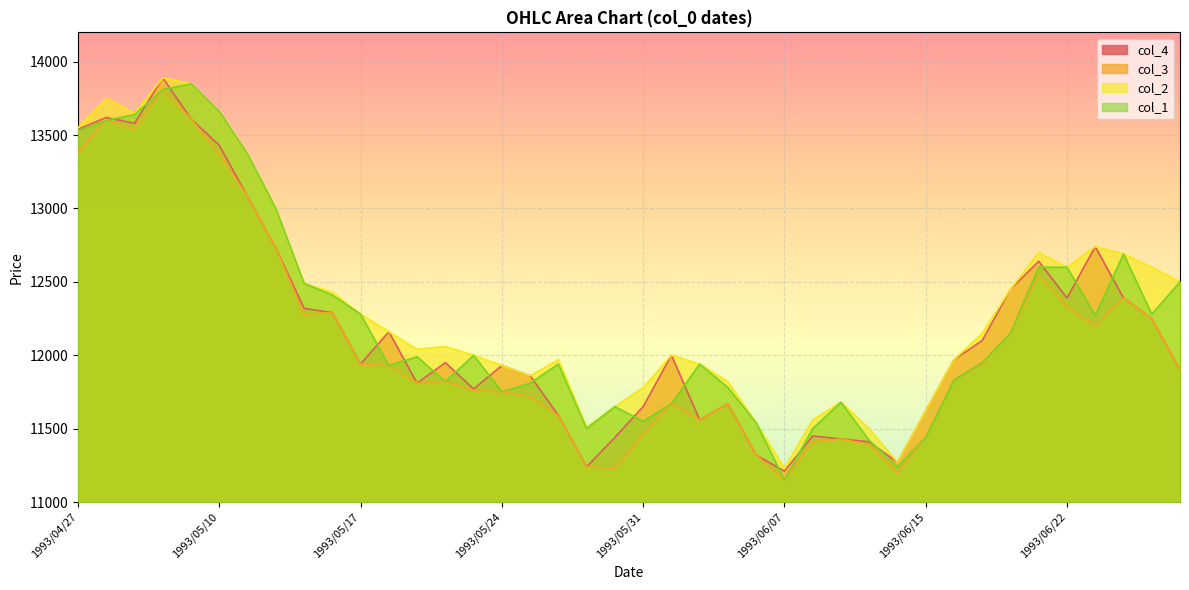

At which category is the sum across all series the highest?

1993/05/06